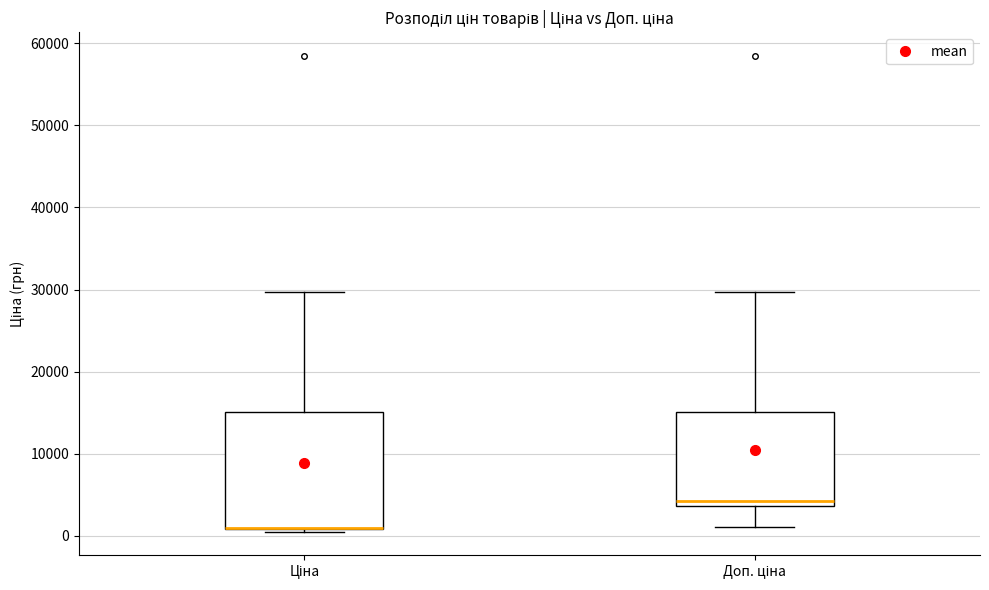

Where does the upper whisker of the box for Ціна end on the y-axis? The values are not printed on the chart, so give them approximately, as read against the axis.

30000